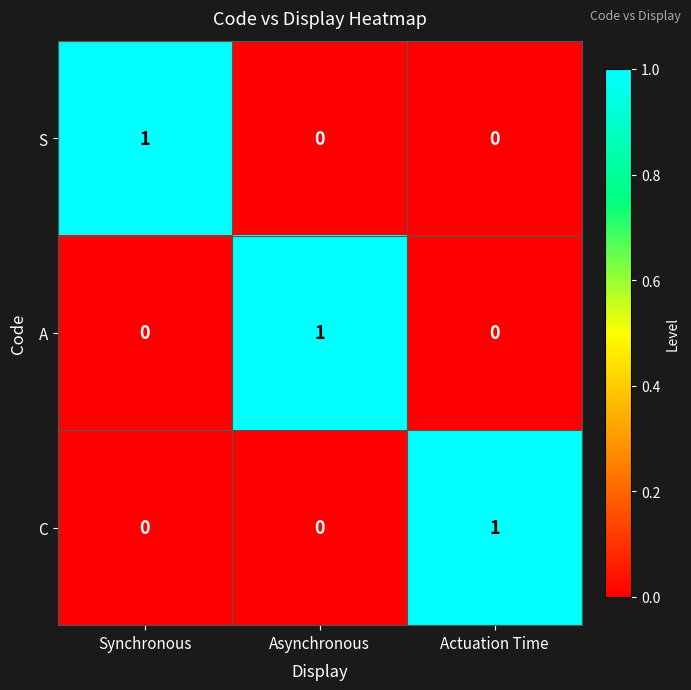

At how many categories does at least one series exceed 0?

3